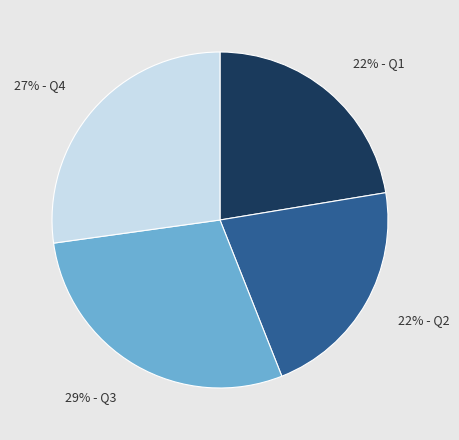

Is there any slice that represents more than half of the pie?

No